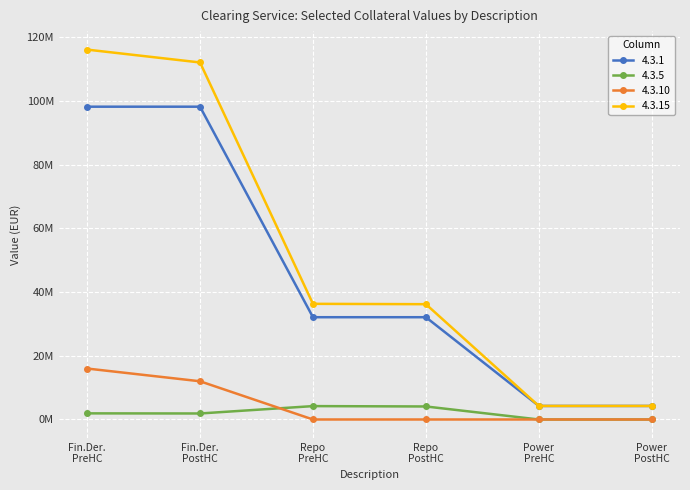

At which category is the sum across all series the highest?

Fin.Der.
PreHC